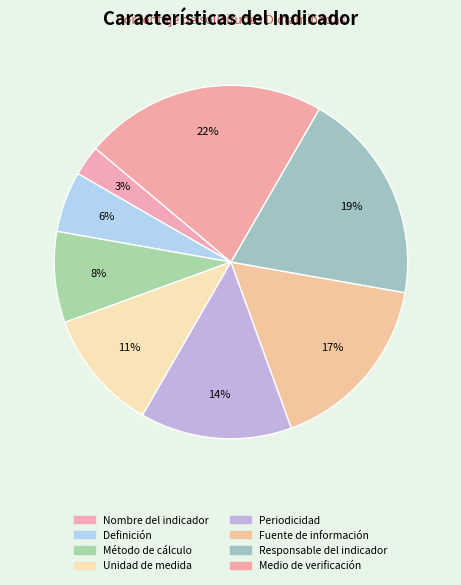

To the nearest percent, what is the combined percentage of Fuente de información and Unidad de medida?

28%